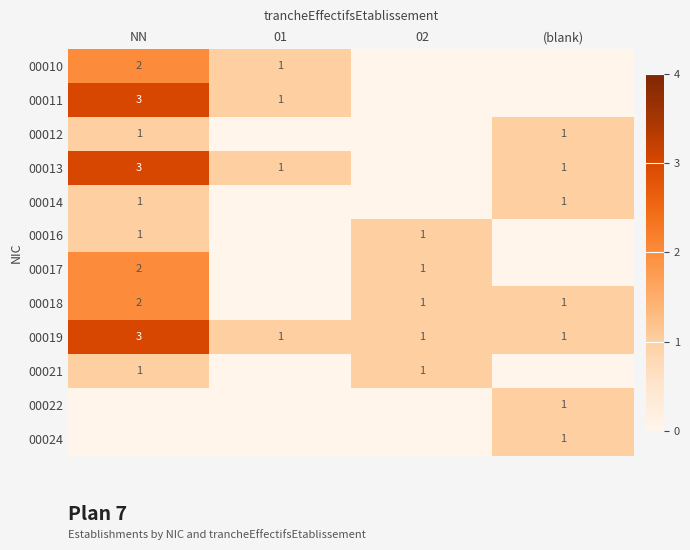

Is it true that 00018 equals 1 at (blank)?

True